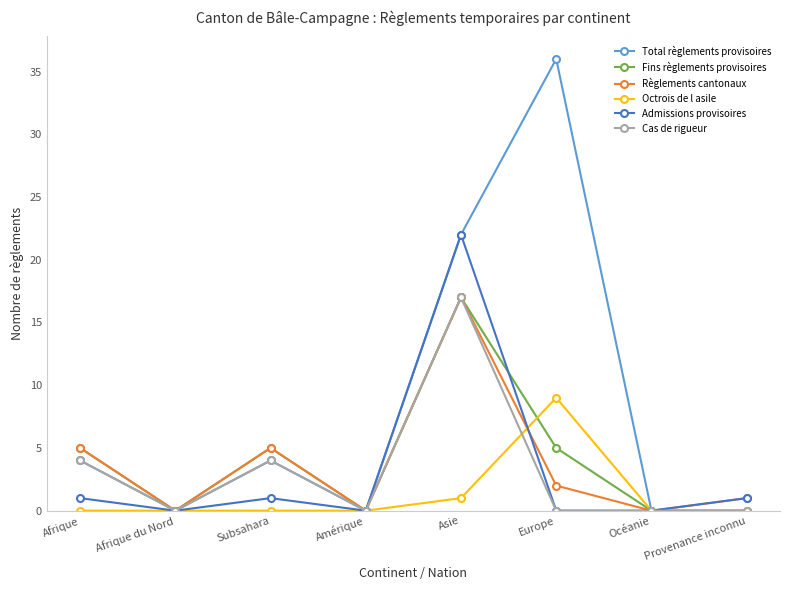

At which category does Fins règlements provisoires reach its first local peak?

Subsahara